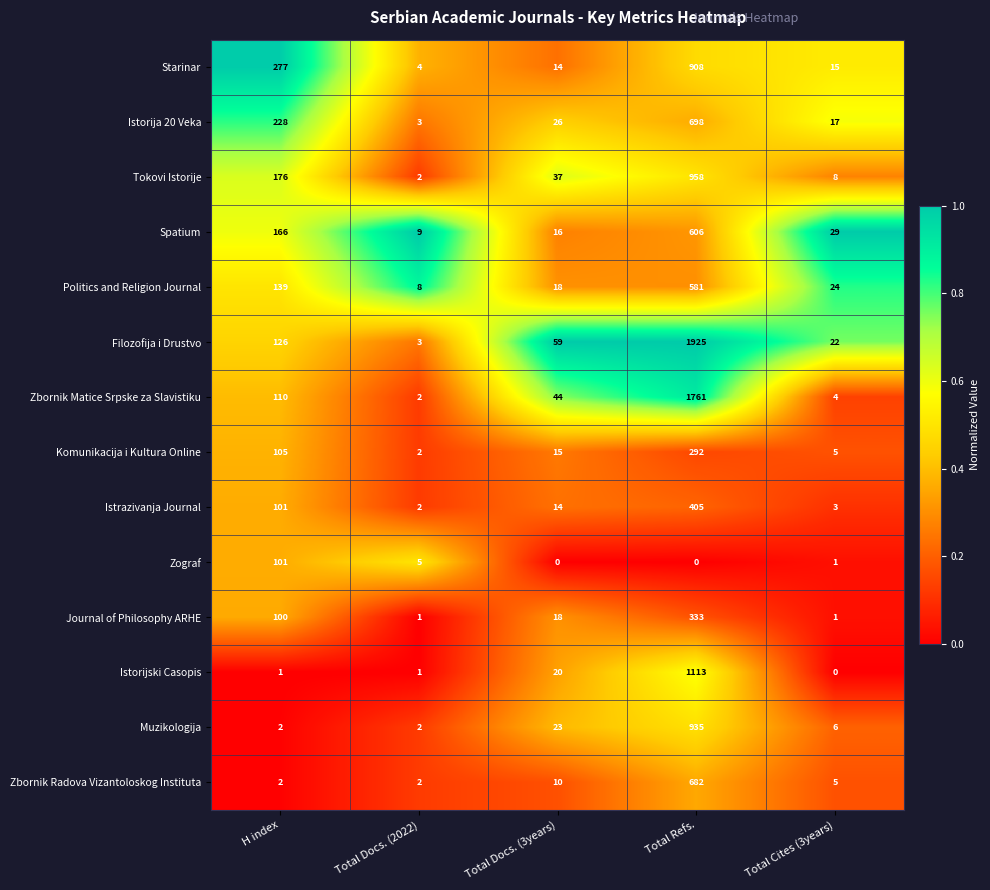

Where is Komunikacija i Kultura Online nearest to the value 147?

H index